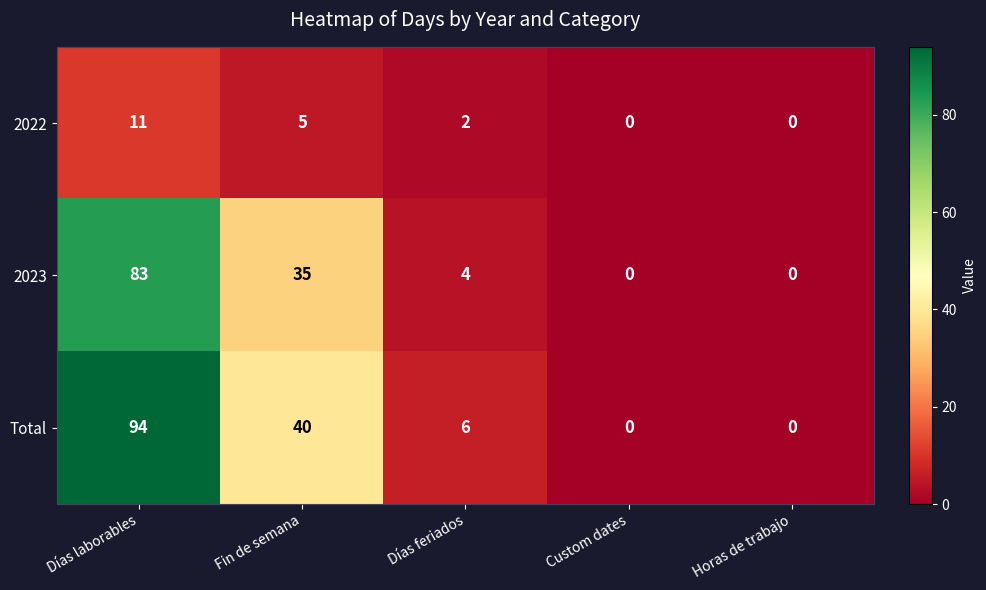

Reading left to right, transcribe all the data shown in this chart.

2022: 11	5	2	0	0
2023: 83	35	4	0	0
Total: 94	40	6	0	0